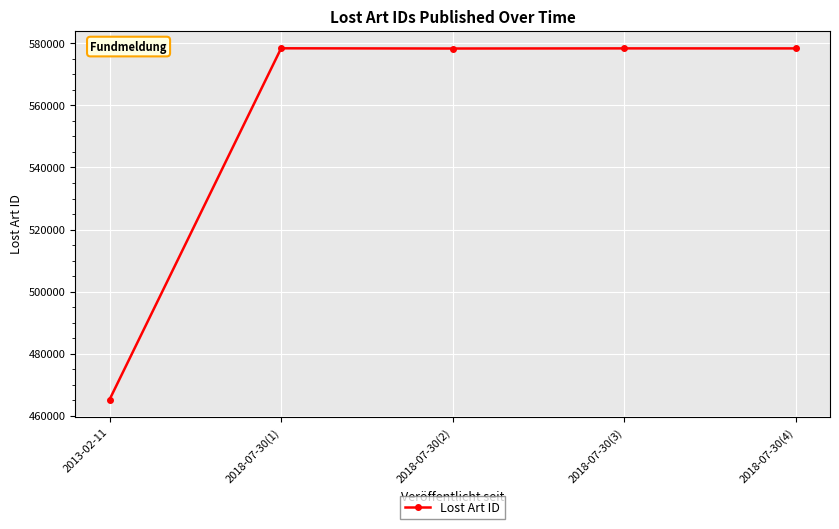

What is the difference between the second highest and second lowest values?

46